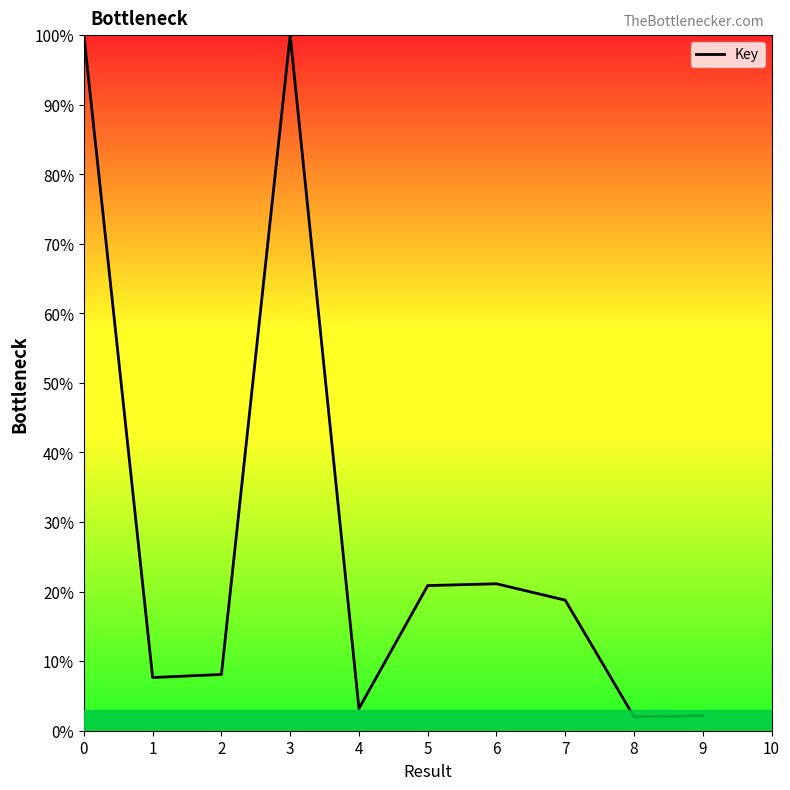

The value at 4 is 3.2. True or false?

True